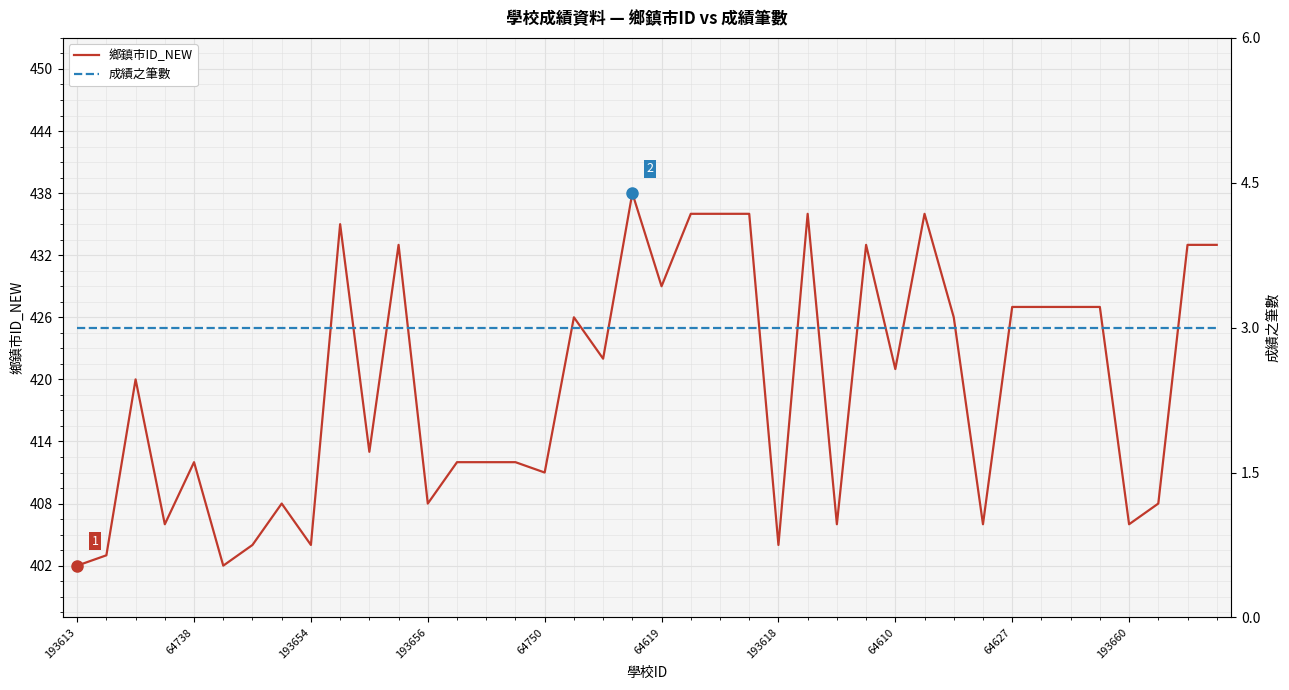

What is the total value across all series at 30?

429